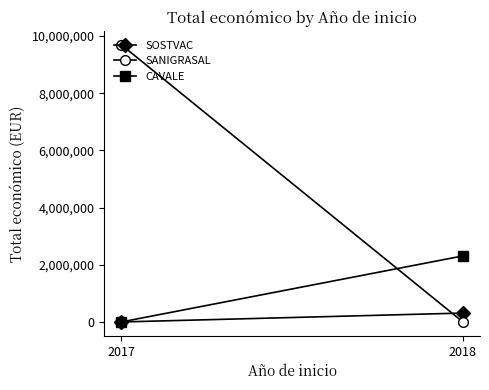

Read the SOSTVAC value at 2018.

311553